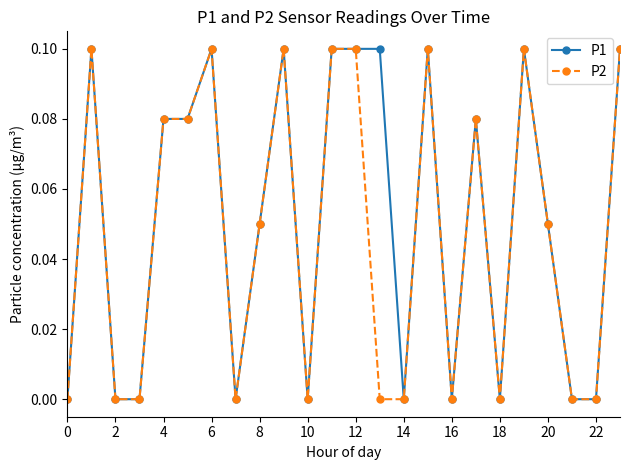

Which series has the largest total across all categories?

P1